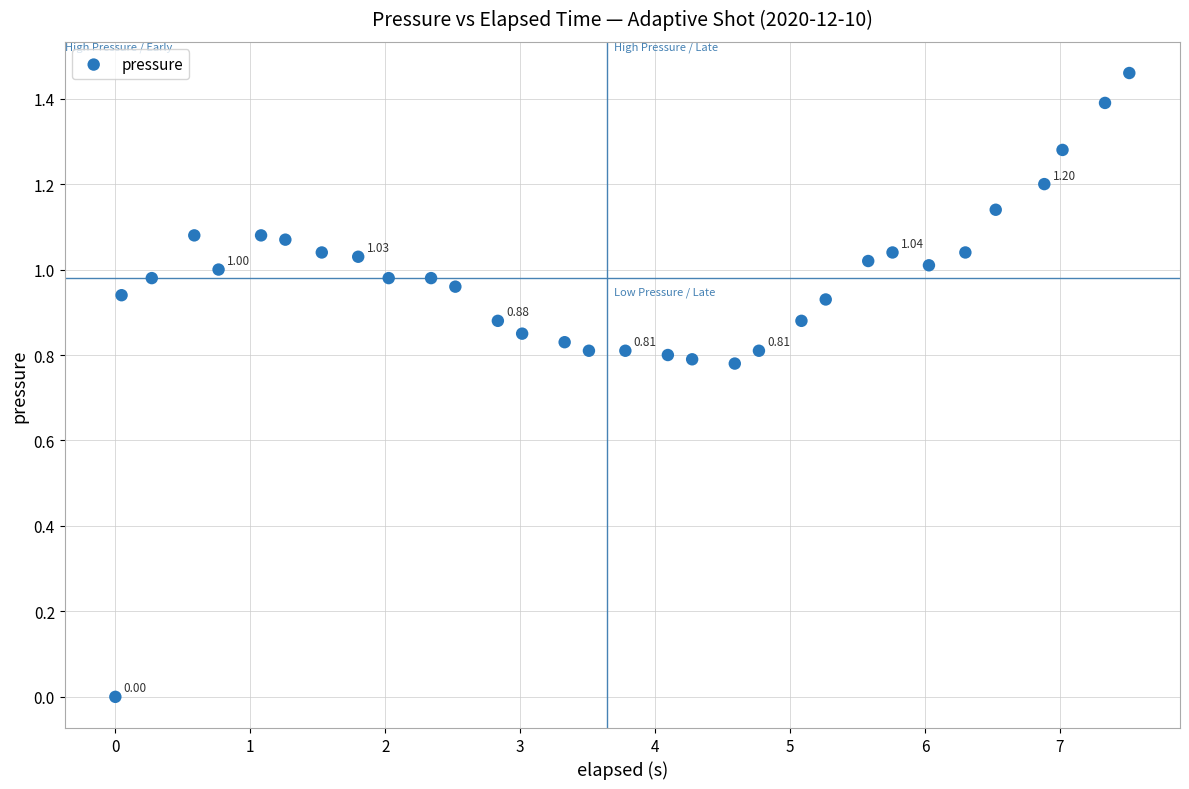

What is the range of X values (max minus min)?

7.5